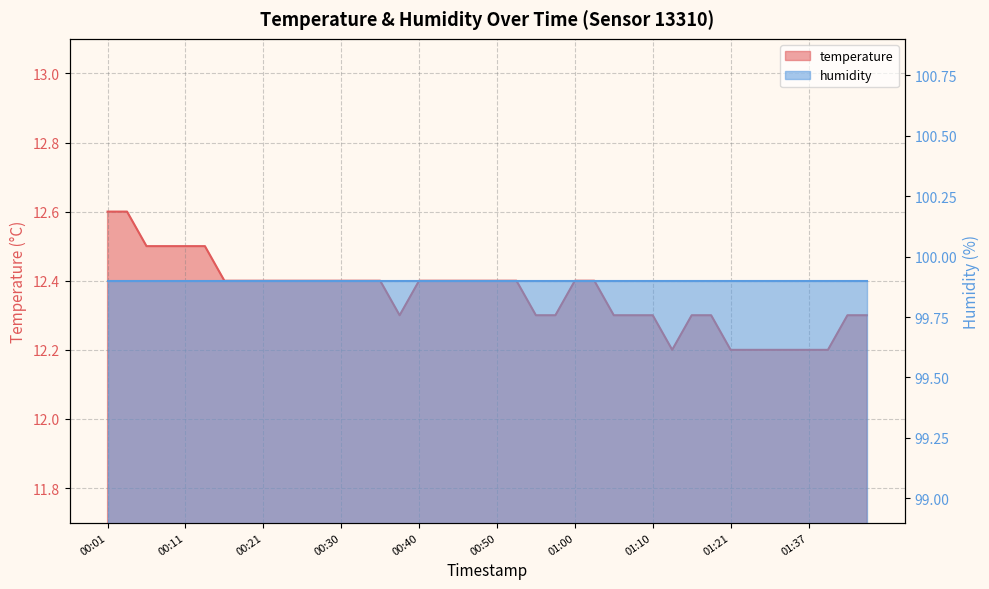

How many interior local valleys (lower than both neighbors) does the data have?

2